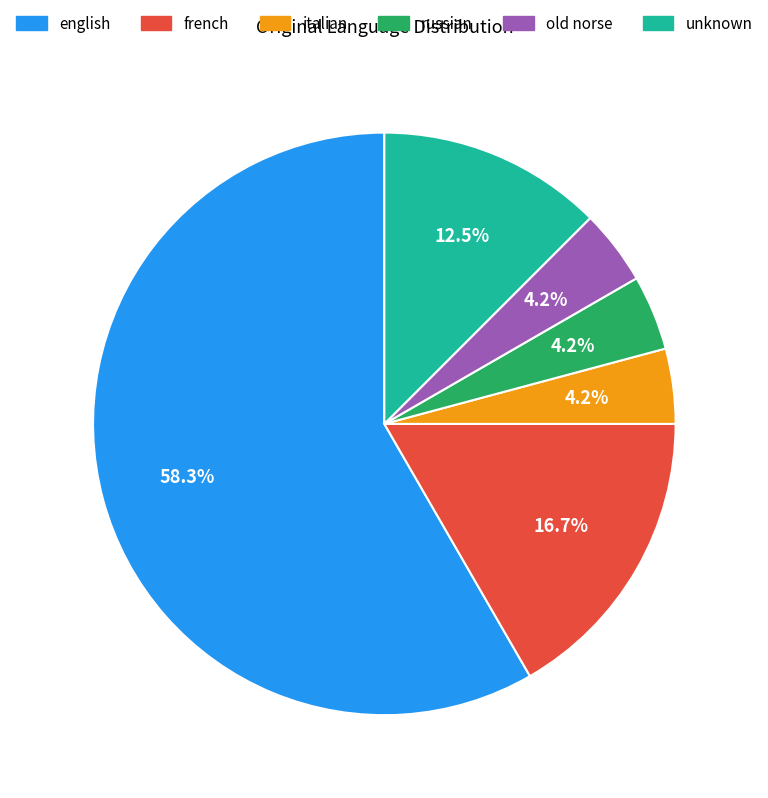

Do old norse and french together represent more than half of the pie?

No